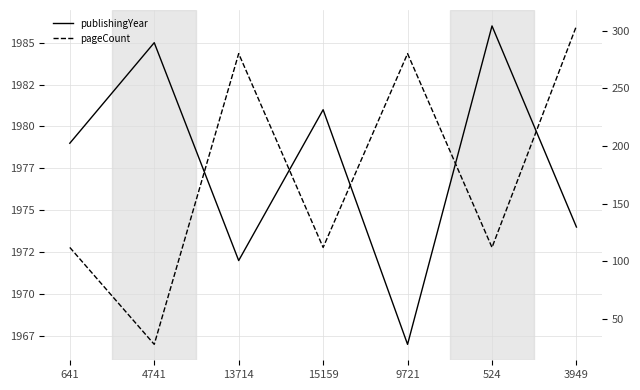

What is the maximum value for publishingYear?

1986